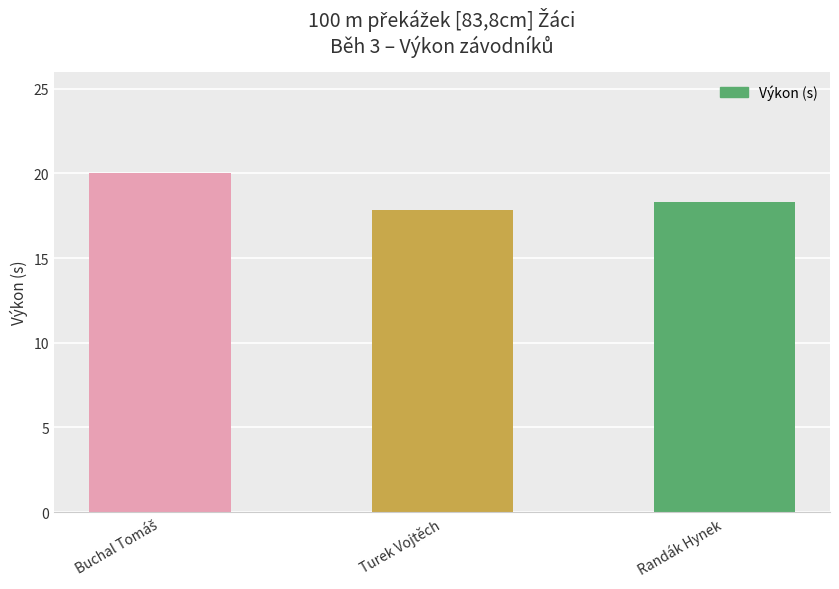

What is the greatest value displayed?

20.0